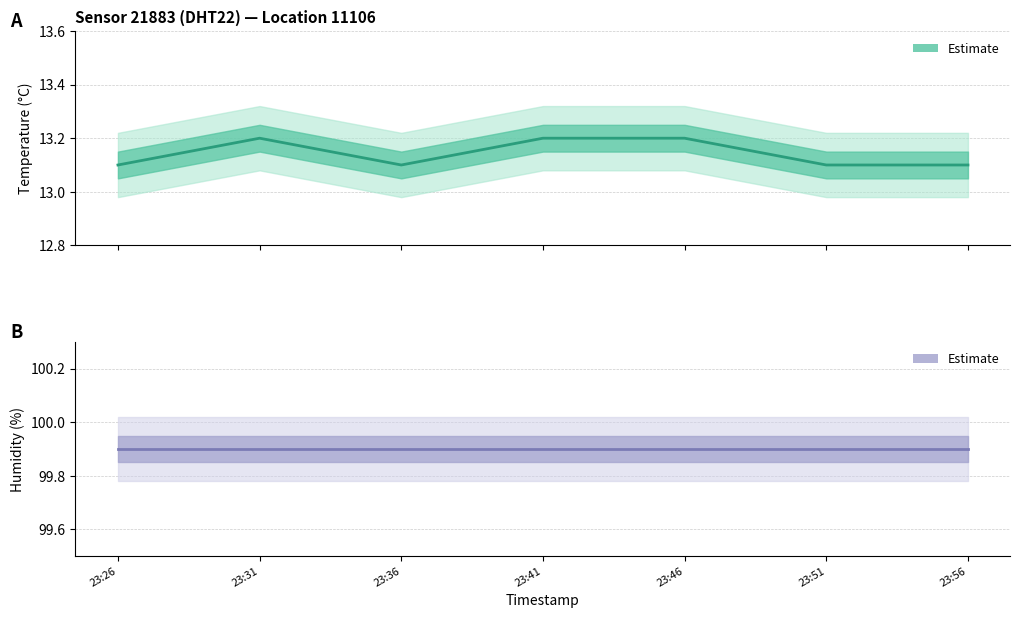

Is the value of Estimate (humidity) at 23:56 greater than the value of Estimate (temperature) at 23:36?

Yes